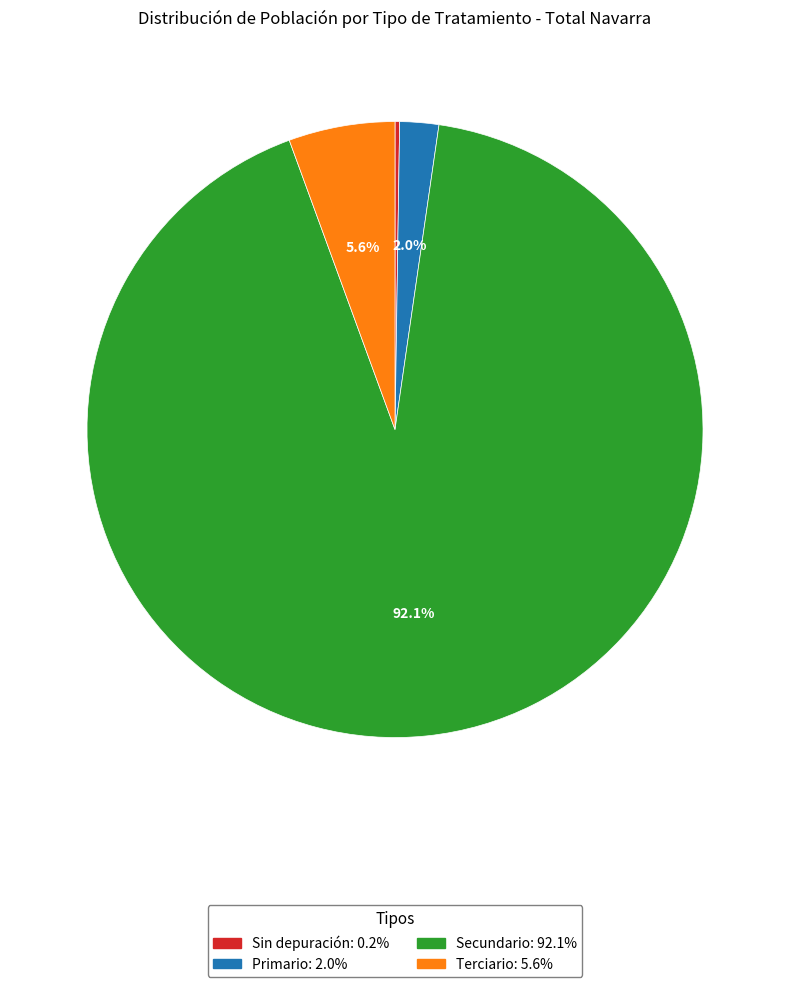

Which has a higher value, Terciario or Primario?

Terciario